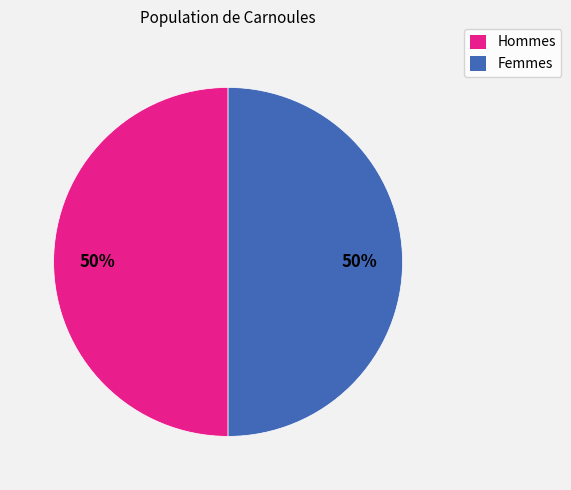

To the nearest percent, what is the average slice percentage?

50%